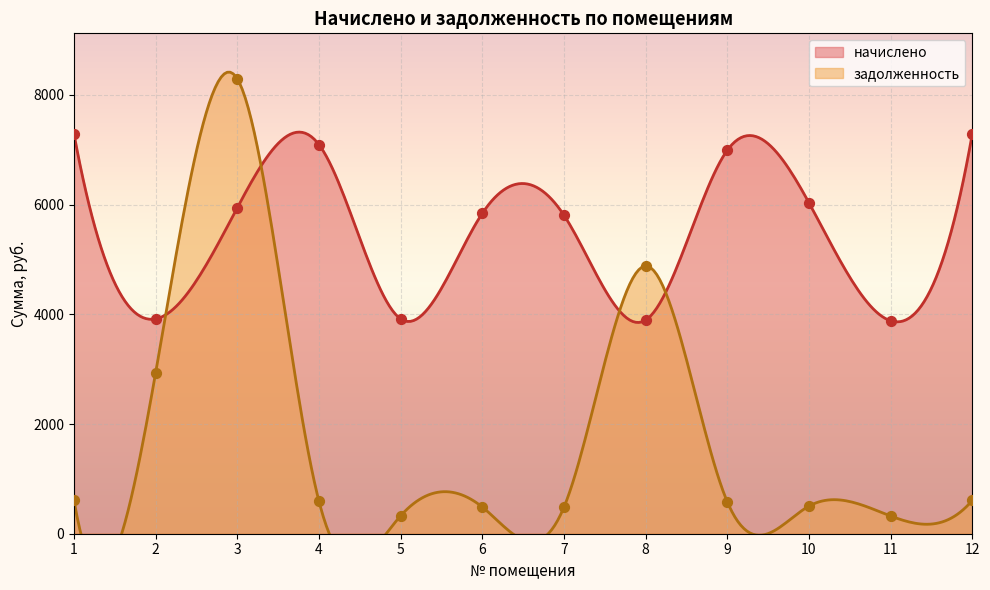

Which series has the widest spread of Y values?

задолженность